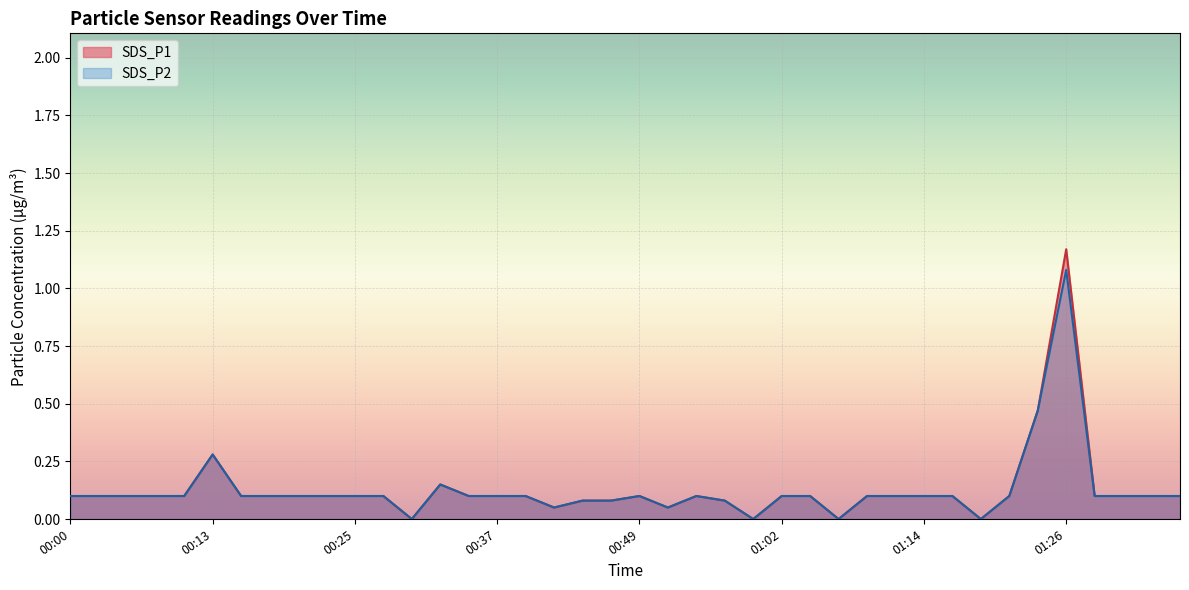

Rank the series by their average value, from lowest to highest.

SDS_P2, SDS_P1